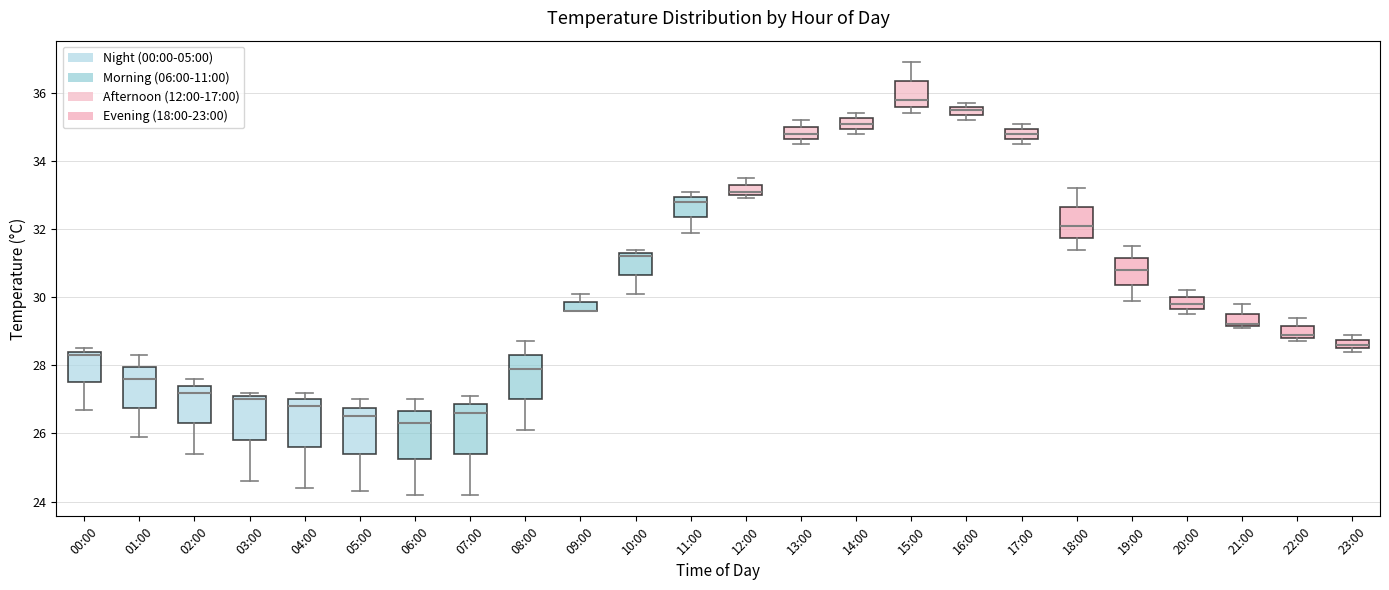

Where is the lower edge of the box for 04:00 on the y-axis? The values are not printed on the chart, so give them approximately, as read against the axis.

25.6